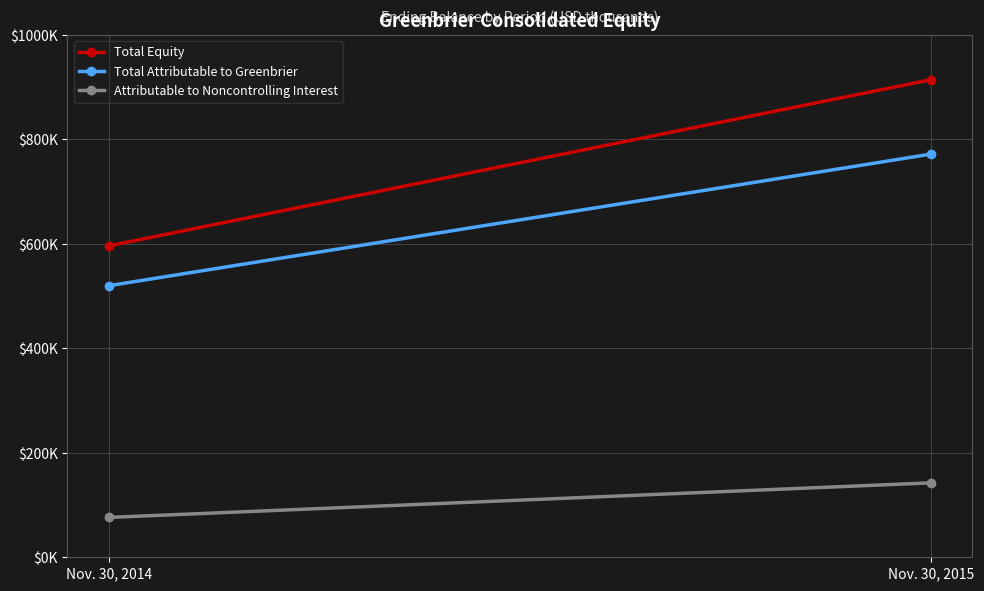

Between Nov. 30, 2014 and Nov. 30, 2015, which is larger?

Nov. 30, 2015